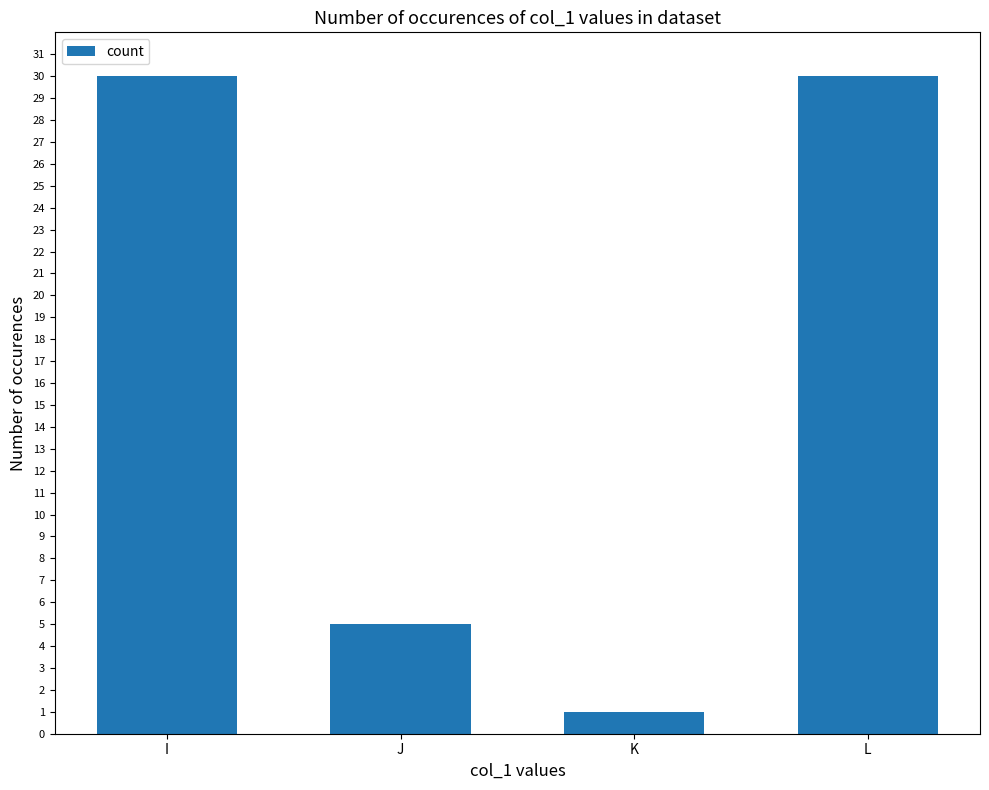

Between K and I, which is larger?

I